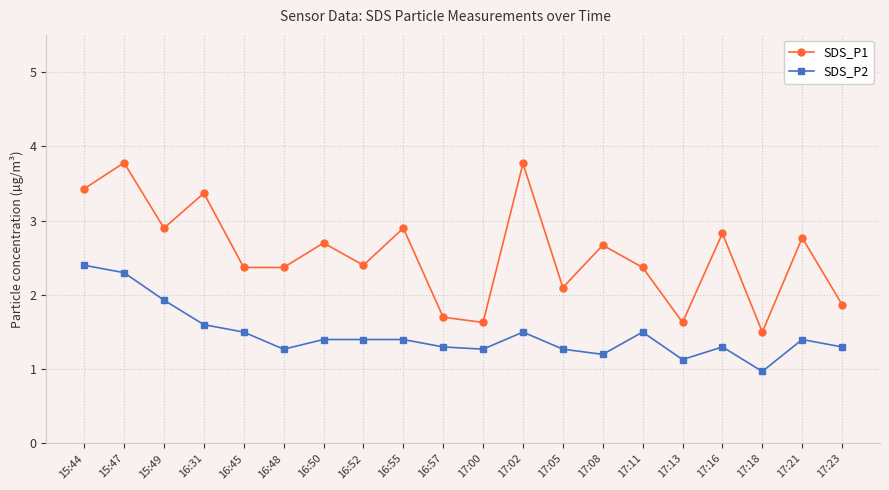

The SDS_P1 series shows 4.0 at 16:55. True or false?

False